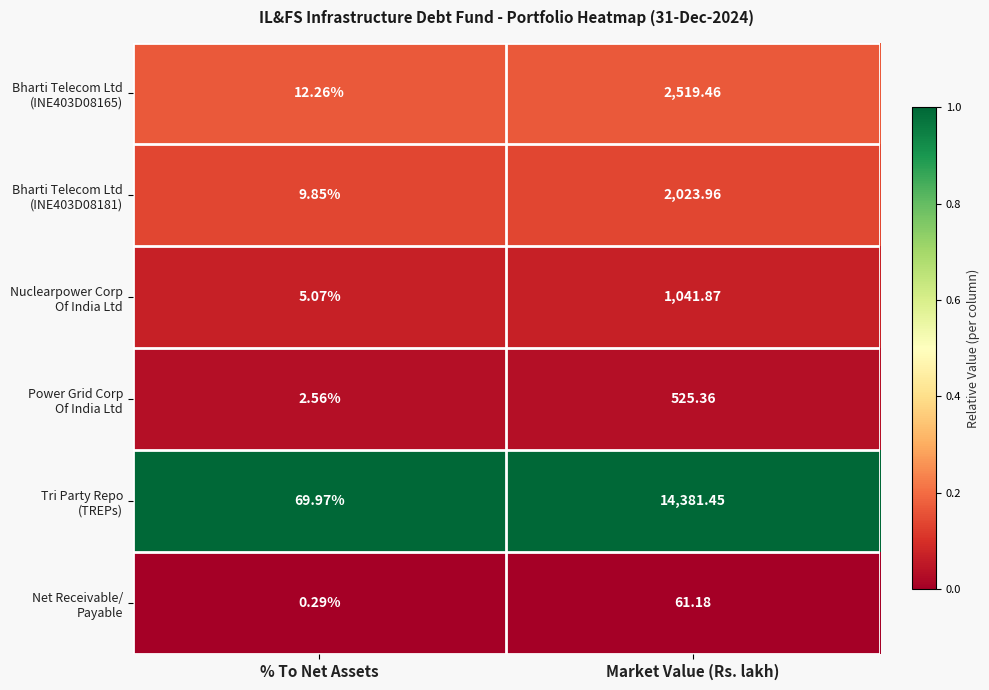

Which label corresponds to the largest value in the chart?

Market Value (Rs. lakh)